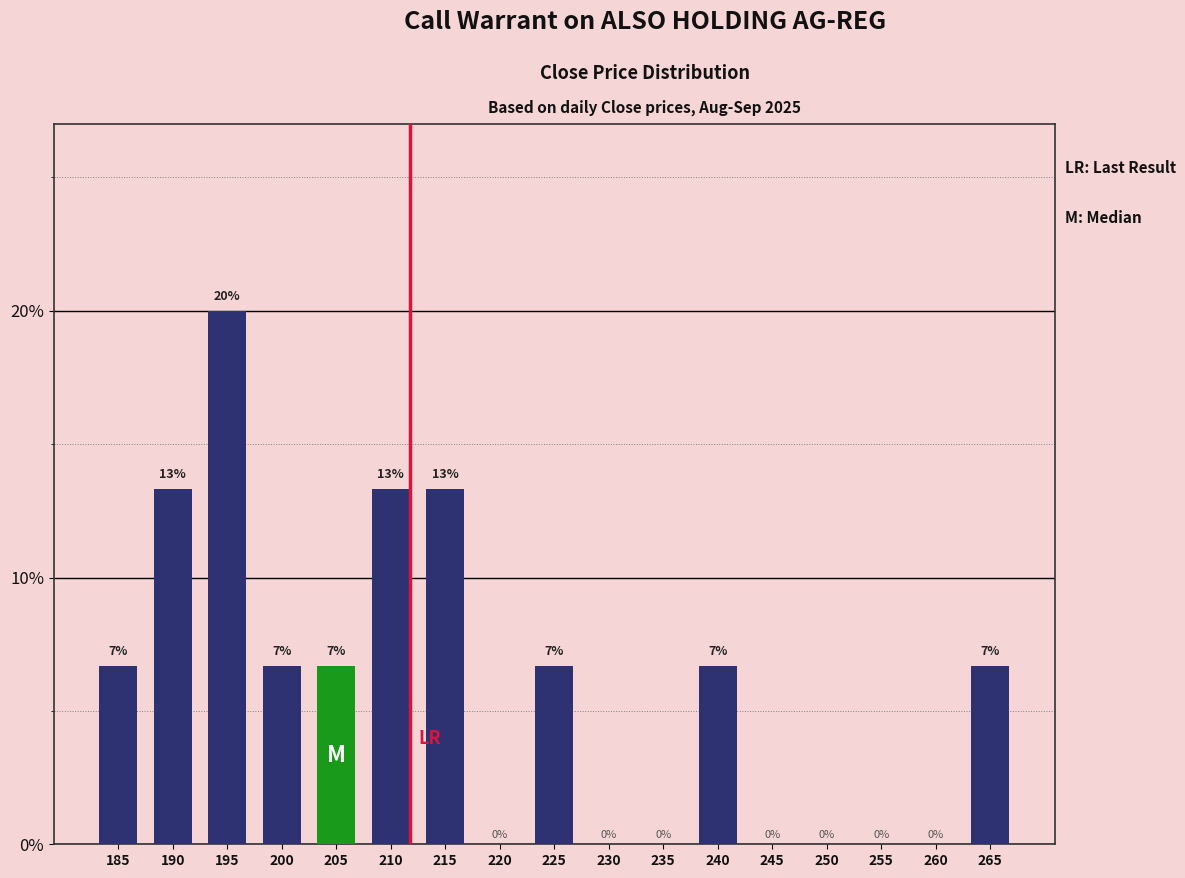

Are the bars horizontal?

No